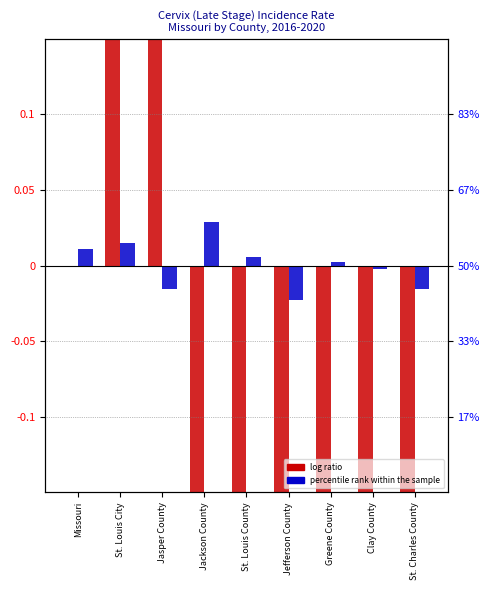

Where is log ratio nearest to the value 0?

Missouri